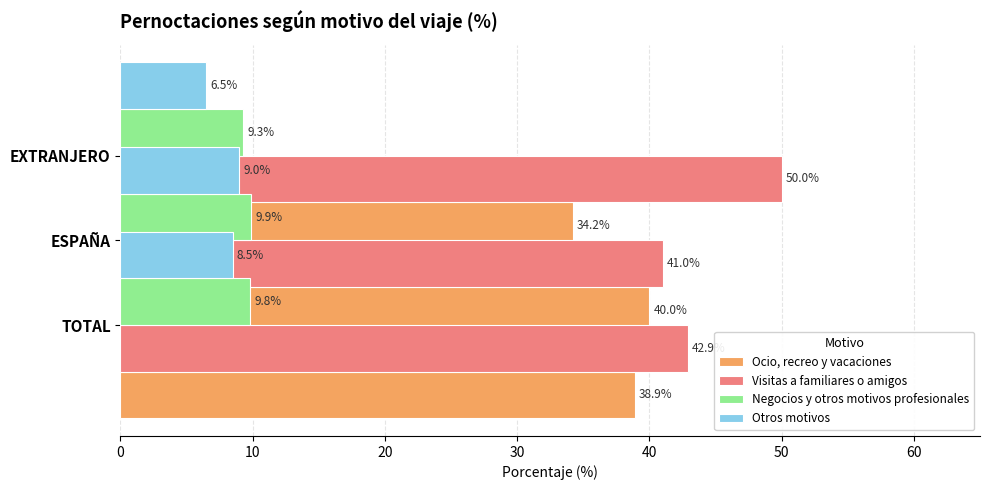

What is the value of the Negocios y otros motivos profesionales bar at the 1st from the left?

9.8